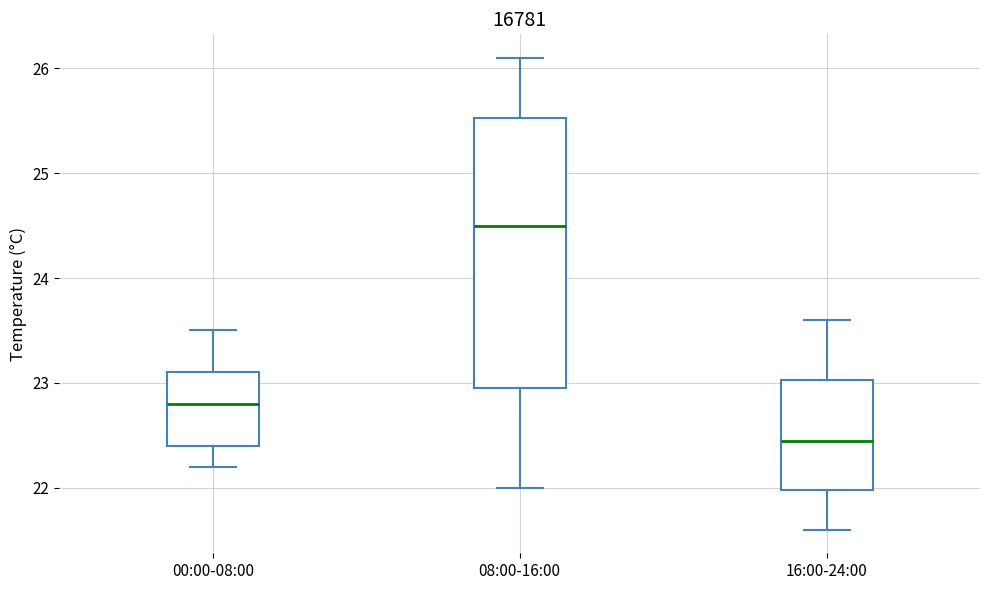

Where is the upper edge of the box for 16:00-24:00 on the y-axis? The values are not printed on the chart, so give them approximately, as read against the axis.

23.0